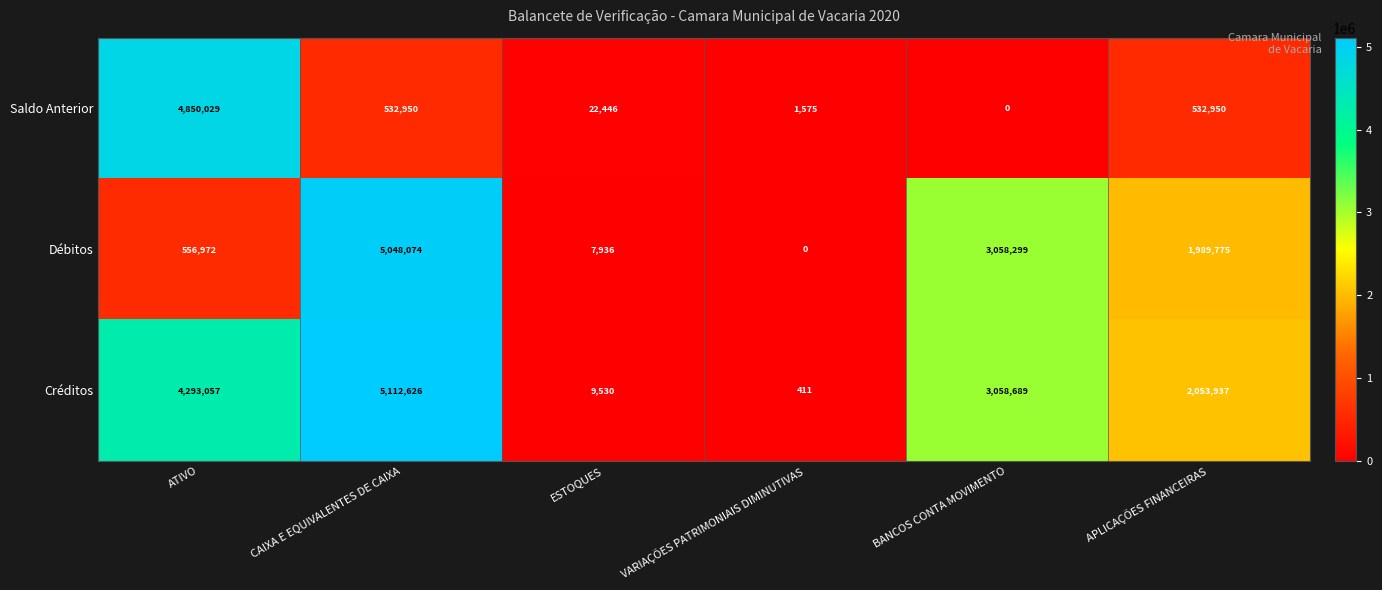

Which series changed the most between VARIAÇÕES PATRIMONIAIS DIMINUTIVAS and BANCOS CONTA MOVIMENTO?

Débitos